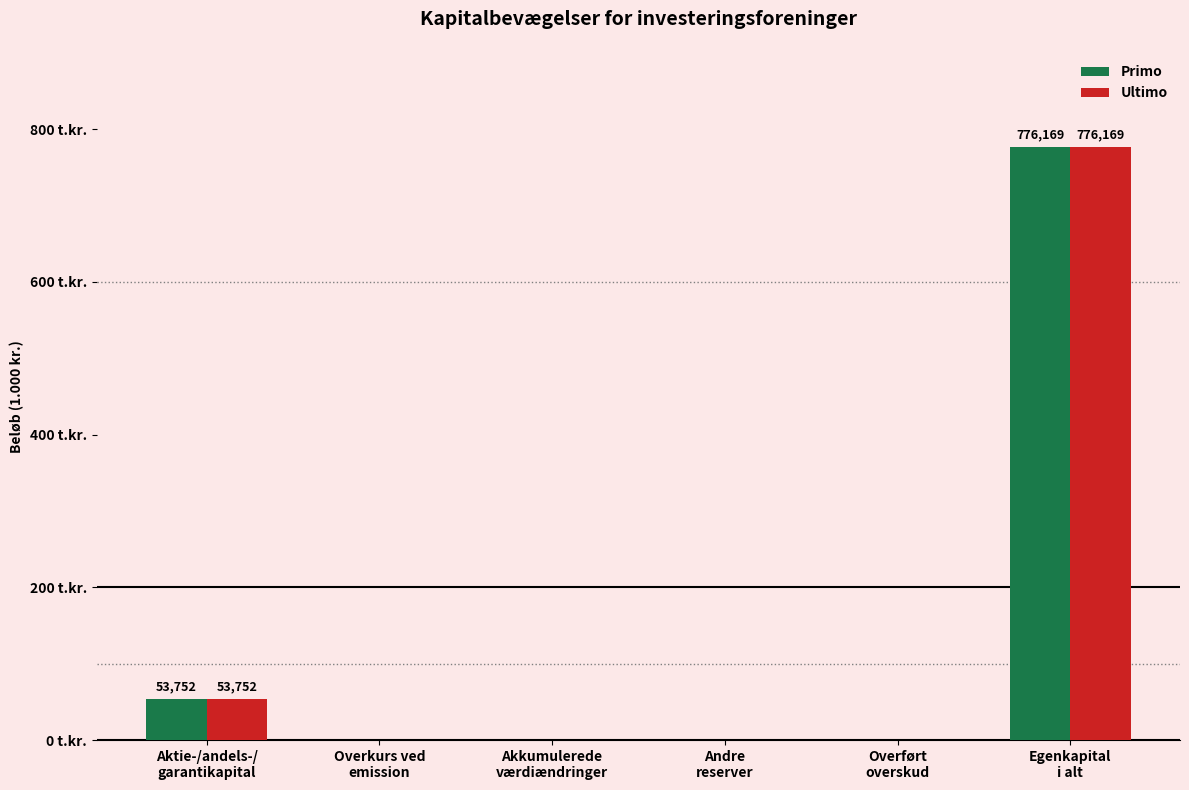

The Primo series shows -388324 at Overkurs ved
emission. True or false?

False